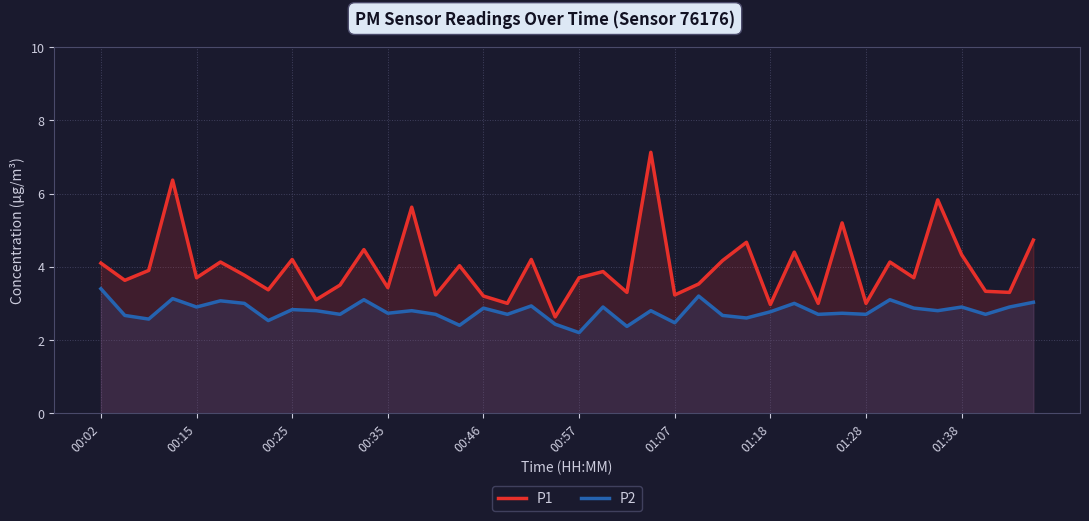

What is the difference between the maximum and minimum values in the P2 series?

1.2